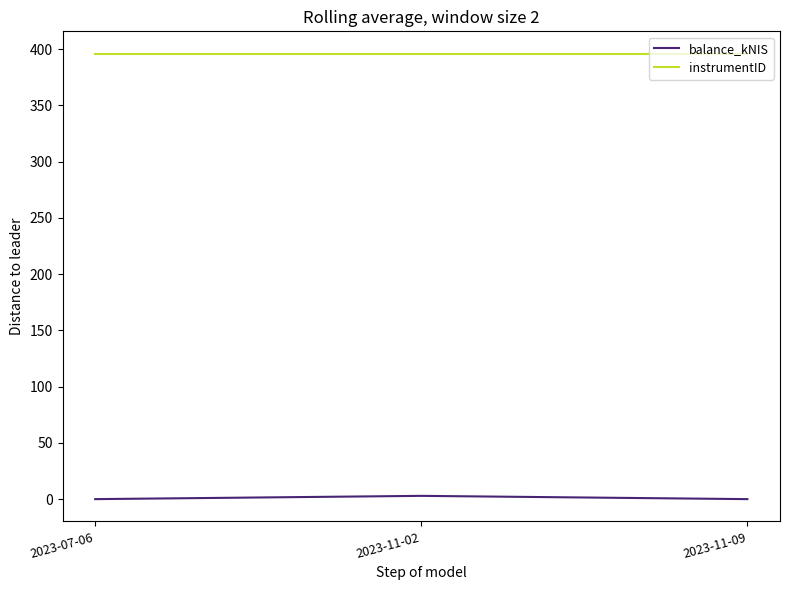

At how many categories does at least one series exceed 70?

3